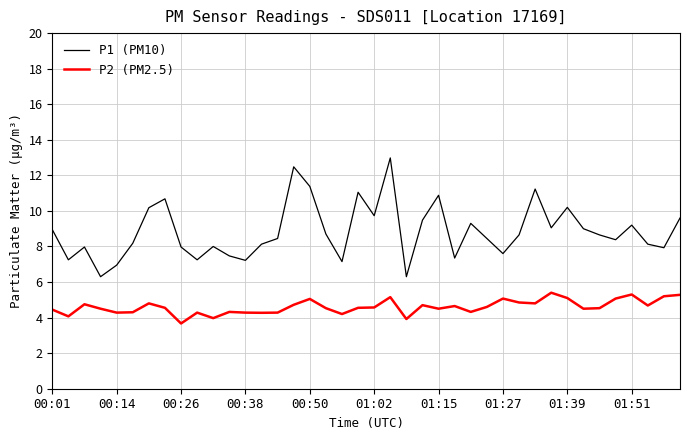

Which series has the largest range (max minus min)?

P1 (PM10)